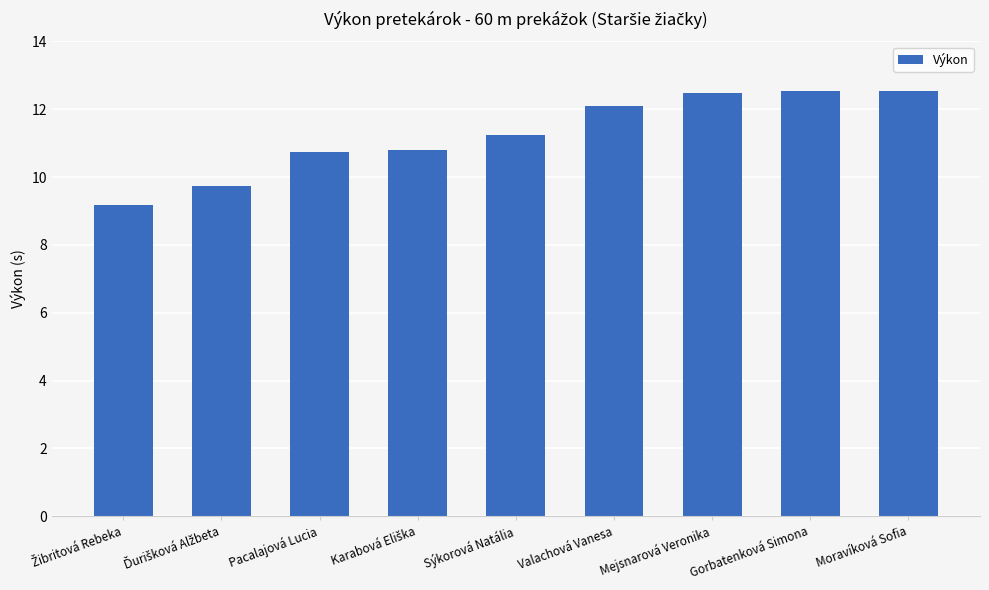

Reading left to right, extract all data points from this chart.

9.2	9.7	10.8	10.8	11.2	12.1	12.5	12.5	12.5